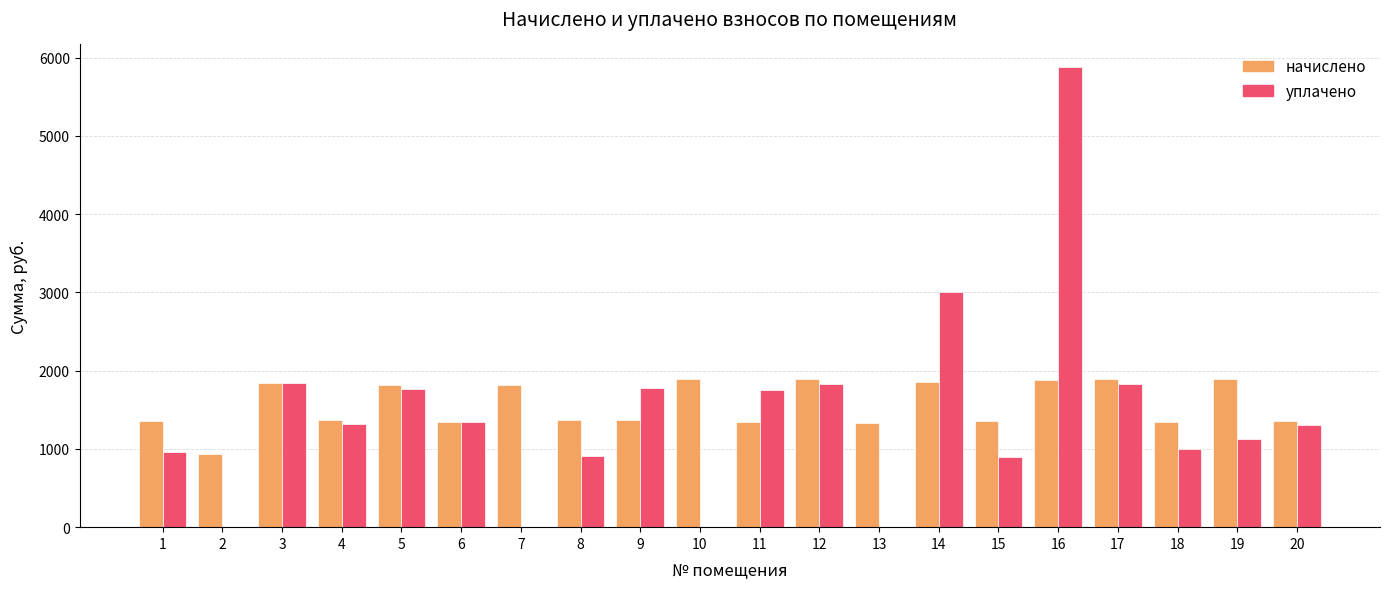

What is the maximum value for уплачено?

5875.4